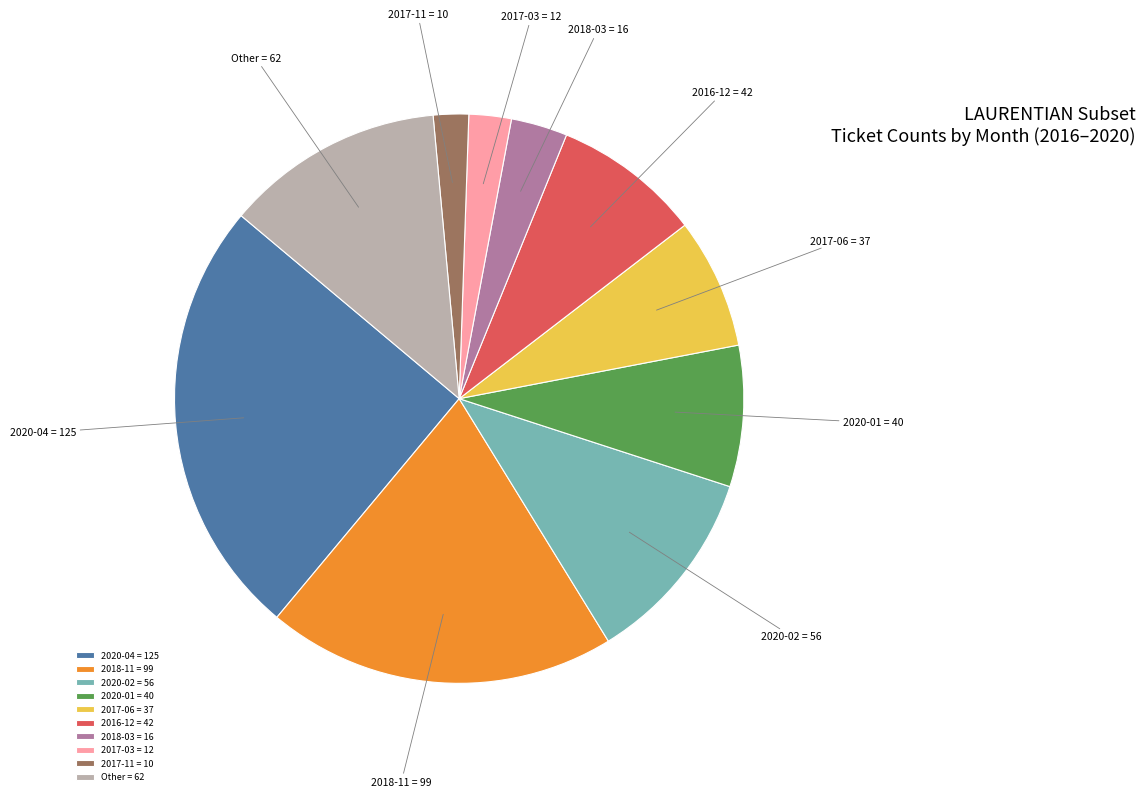

How many segments does this pie chart have?

10